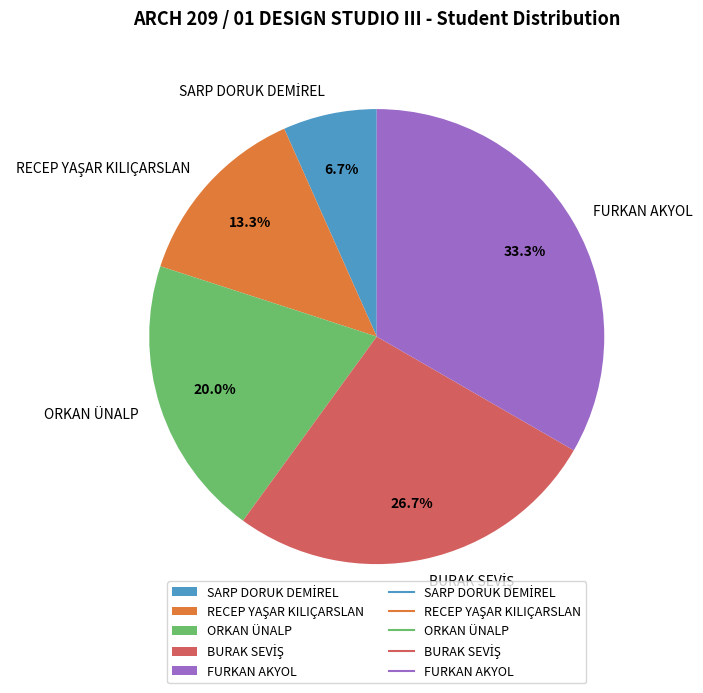

How many segments does this pie chart have?

5